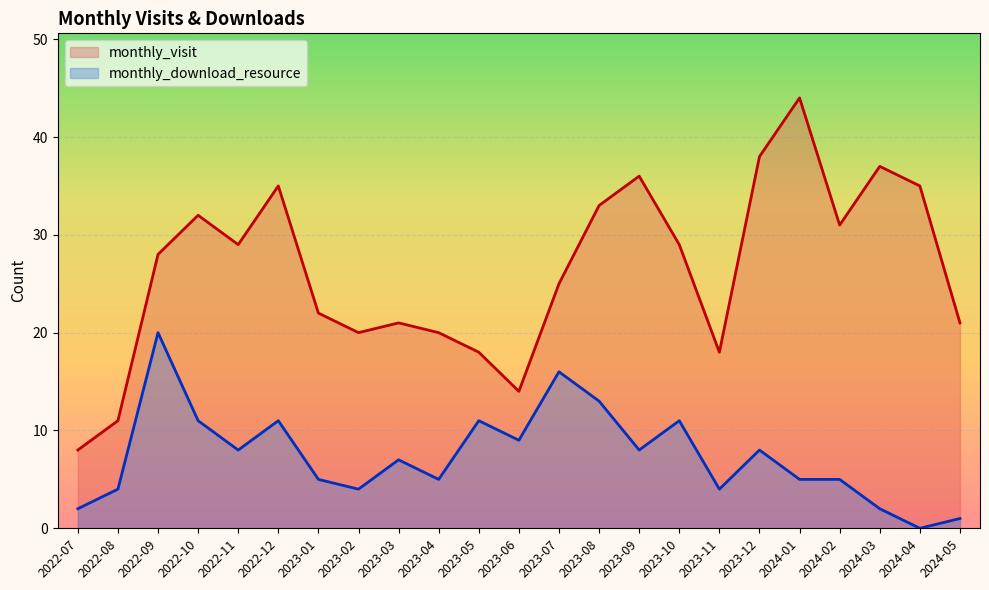

True or false: monthly_download_resource and monthly_visit intersect in this chart.

False